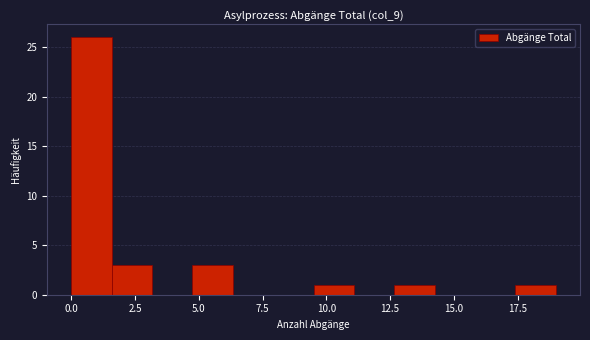

Around what value on the x-axis is the tallest bar? Give the approximate position of its centre, as read against the axis.

1.0